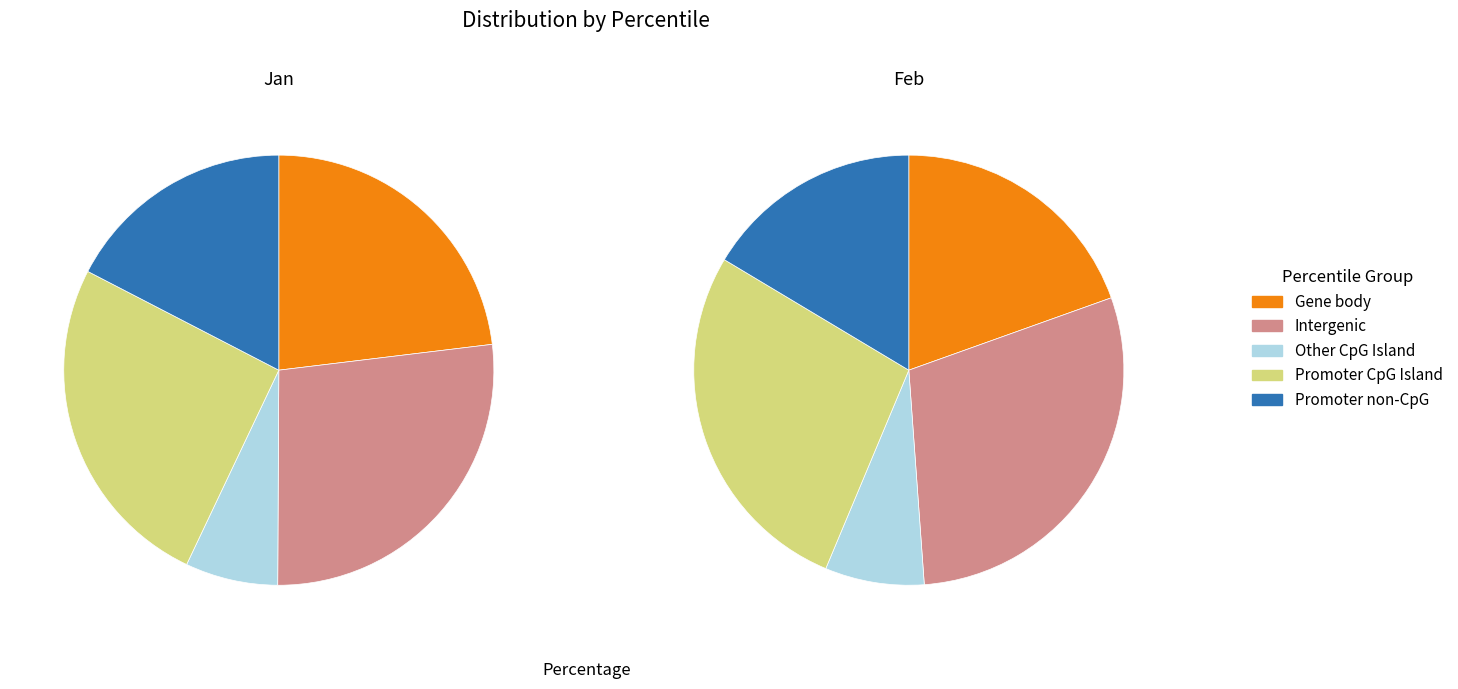

How many segments does this pie chart have?

10